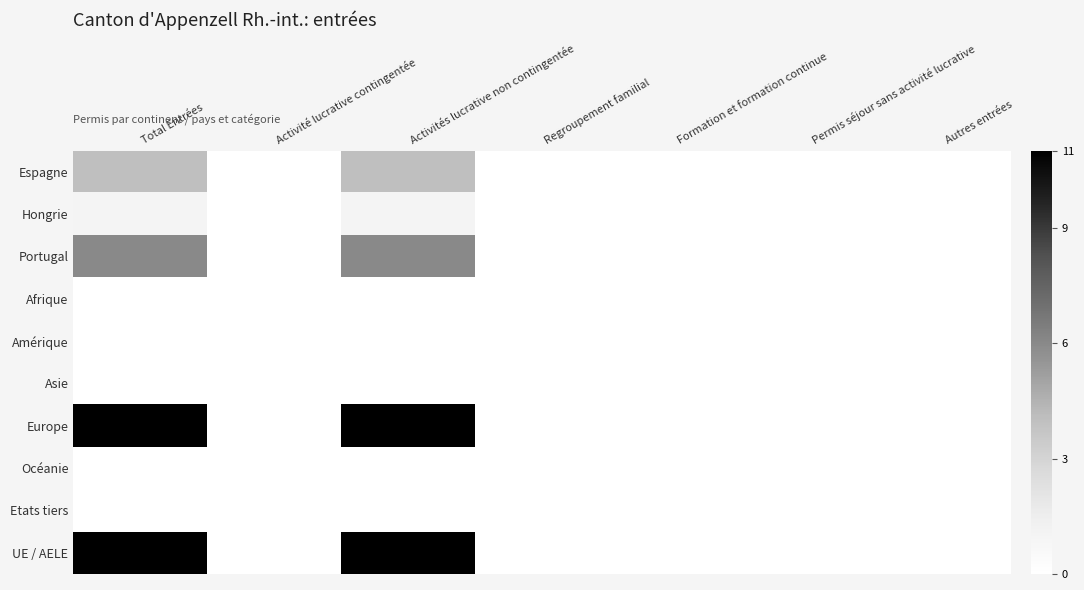

Reading left to right, extract all data points from this chart.

Espagne: Total Entrées=4	Activité lucrative contingentée=0	Activités lucrative non contingentée=4	Regroupement familial=0	Formation et formation continue=0	Permis séjour sans activité lucrative=0	Autres entrées=0
Hongrie: Total Entrées=1	Activité lucrative contingentée=0	Activités lucrative non contingentée=1	Regroupement familial=0	Formation et formation continue=0	Permis séjour sans activité lucrative=0	Autres entrées=0
Portugal: Total Entrées=6	Activité lucrative contingentée=0	Activités lucrative non contingentée=6	Regroupement familial=0	Formation et formation continue=0	Permis séjour sans activité lucrative=0	Autres entrées=0
Afrique: Total Entrées=0	Activité lucrative contingentée=0	Activités lucrative non contingentée=0	Regroupement familial=0	Formation et formation continue=0	Permis séjour sans activité lucrative=0	Autres entrées=0
Amérique: Total Entrées=0	Activité lucrative contingentée=0	Activités lucrative non contingentée=0	Regroupement familial=0	Formation et formation continue=0	Permis séjour sans activité lucrative=0	Autres entrées=0
Asie: Total Entrées=0	Activité lucrative contingentée=0	Activités lucrative non contingentée=0	Regroupement familial=0	Formation et formation continue=0	Permis séjour sans activité lucrative=0	Autres entrées=0
Europe: Total Entrées=11	Activité lucrative contingentée=0	Activités lucrative non contingentée=11	Regroupement familial=0	Formation et formation continue=0	Permis séjour sans activité lucrative=0	Autres entrées=0
Océanie: Total Entrées=0	Activité lucrative contingentée=0	Activités lucrative non contingentée=0	Regroupement familial=0	Formation et formation continue=0	Permis séjour sans activité lucrative=0	Autres entrées=0
Etats tiers: Total Entrées=0	Activité lucrative contingentée=0	Activités lucrative non contingentée=0	Regroupement familial=0	Formation et formation continue=0	Permis séjour sans activité lucrative=0	Autres entrées=0
UE / AELE: Total Entrées=11	Activité lucrative contingentée=0	Activités lucrative non contingentée=11	Regroupement familial=0	Formation et formation continue=0	Permis séjour sans activité lucrative=0	Autres entrées=0